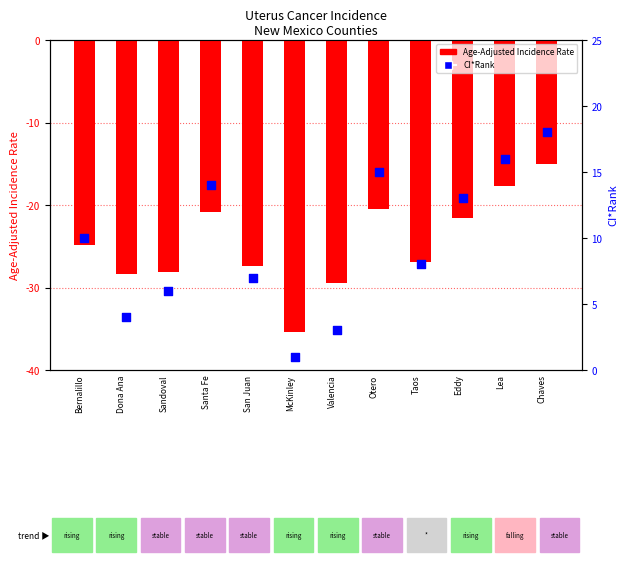

What is the total value across all series at Otero?

-5.5